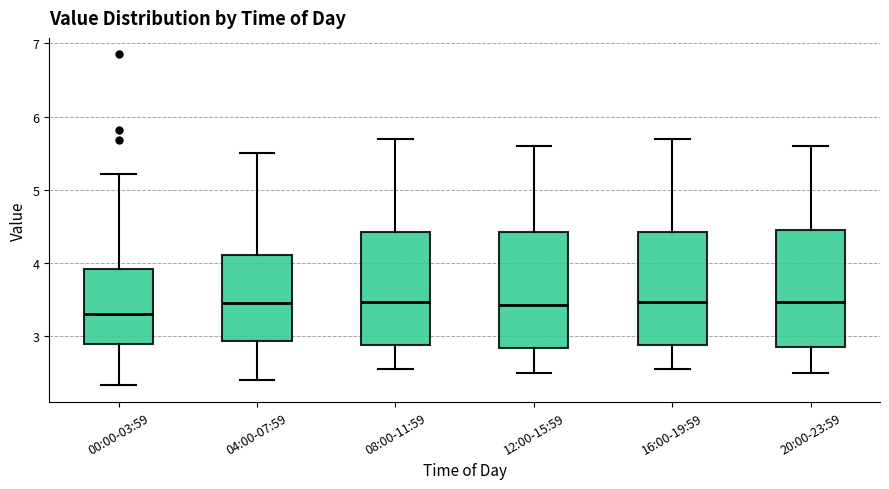

Reading left to right, read every box against the y-axis: the position of its median line, the range the box covers, and the ends of its whiskers. The values are not printed on the chart, so give them approximately, as read against the axis.

00:00-03:59: median 3.3, box 2.9 to 3.9, whiskers 2.3 to 5.2
04:00-07:59: median 3.5, box 2.9 to 4.1, whiskers 2.4 to 5.5
08:00-11:59: median 3.5, box 2.9 to 4.4, whiskers 2.6 to 5.7
12:00-15:59: median 3.4, box 2.8 to 4.4, whiskers 2.5 to 5.6
16:00-19:59: median 3.5, box 2.9 to 4.4, whiskers 2.6 to 5.7
20:00-23:59: median 3.5, box 2.9 to 4.5, whiskers 2.5 to 5.6